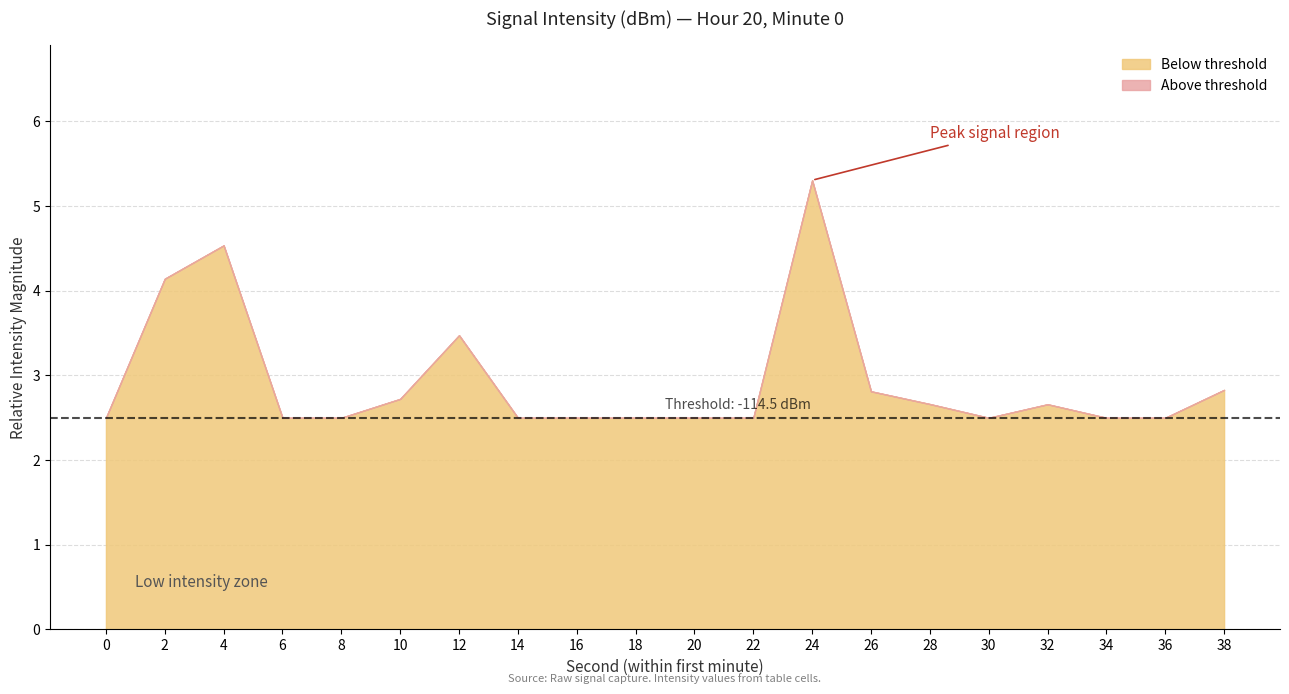

Count the number of categories in the chart.

20